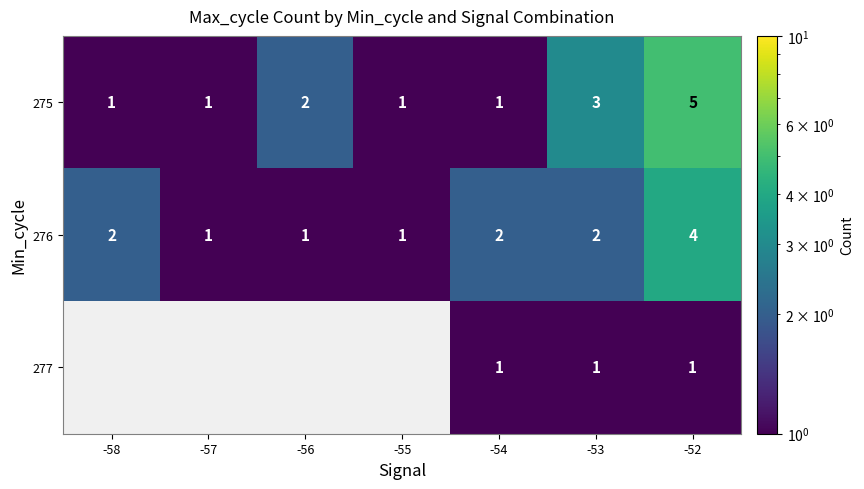

At how many categories does at least one series exceed 4?

1